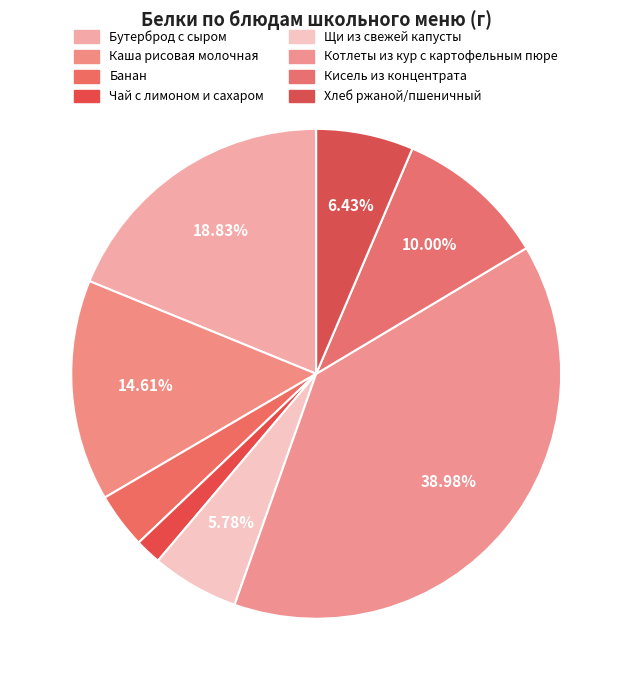

To the nearest percent, what is the difference between the largest and smallest slice percentages?

37%